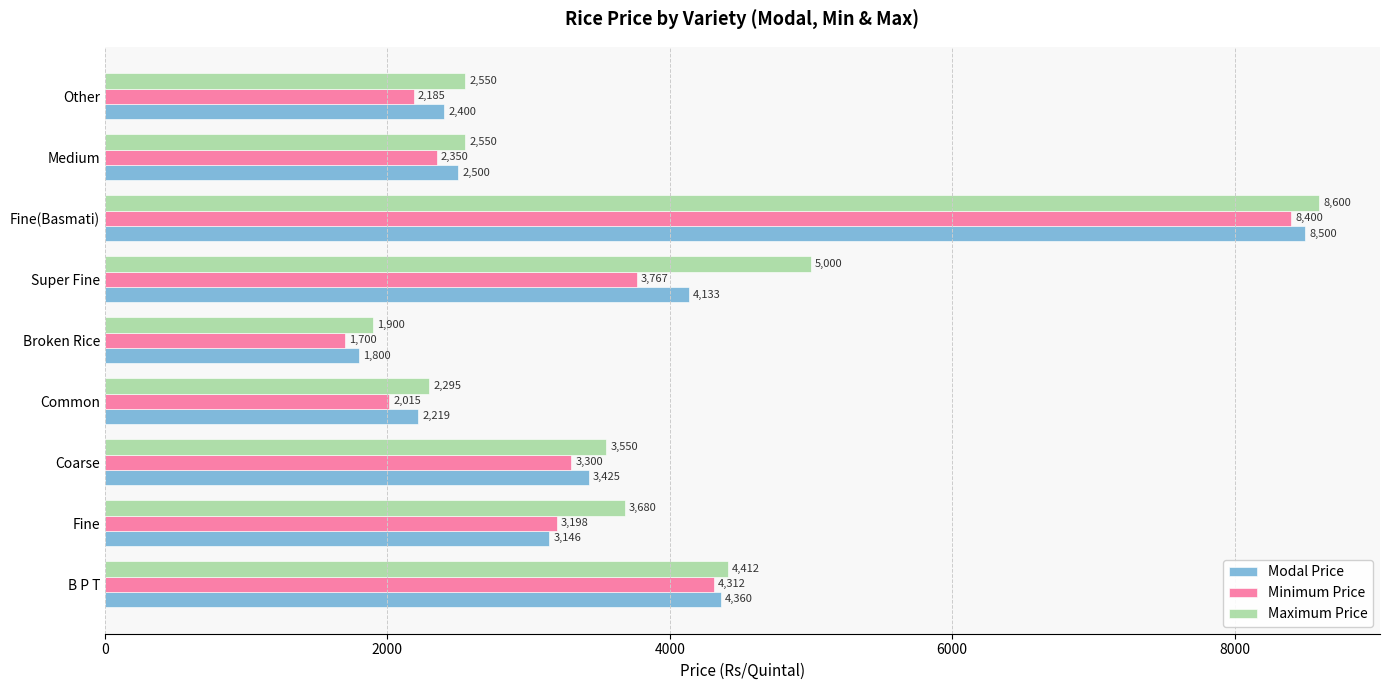

True or false: Modal Price has a value of 4133 at Super Fine.

True